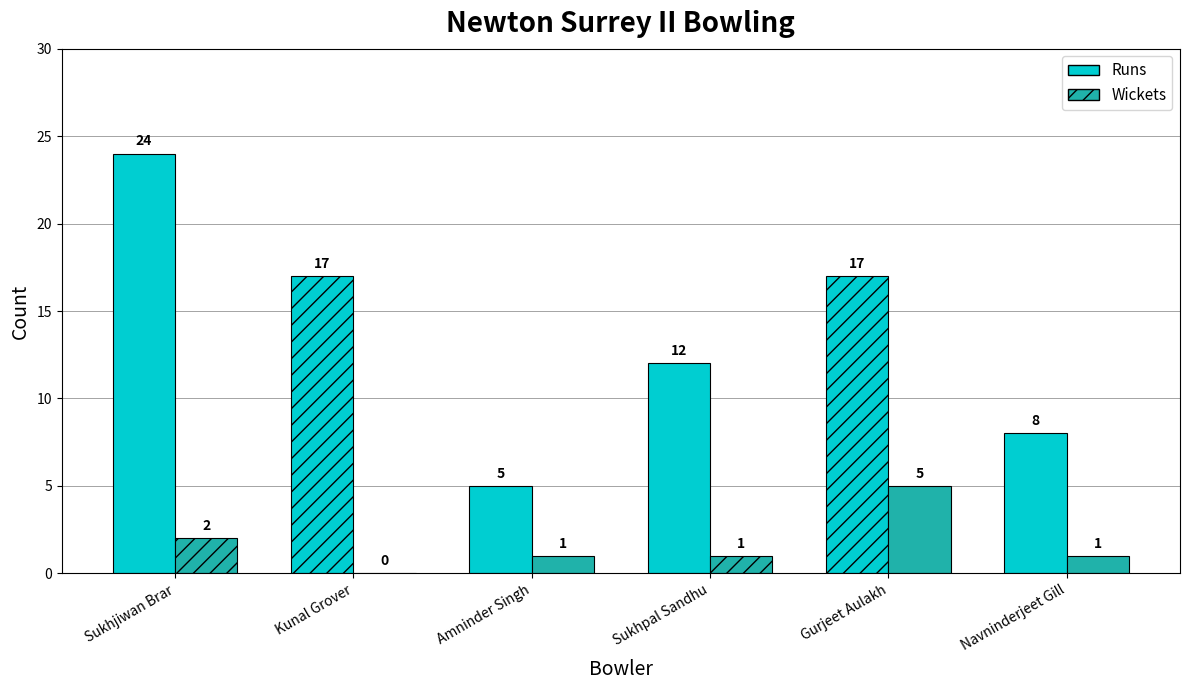

What position from the left is Kunal Grover?

2